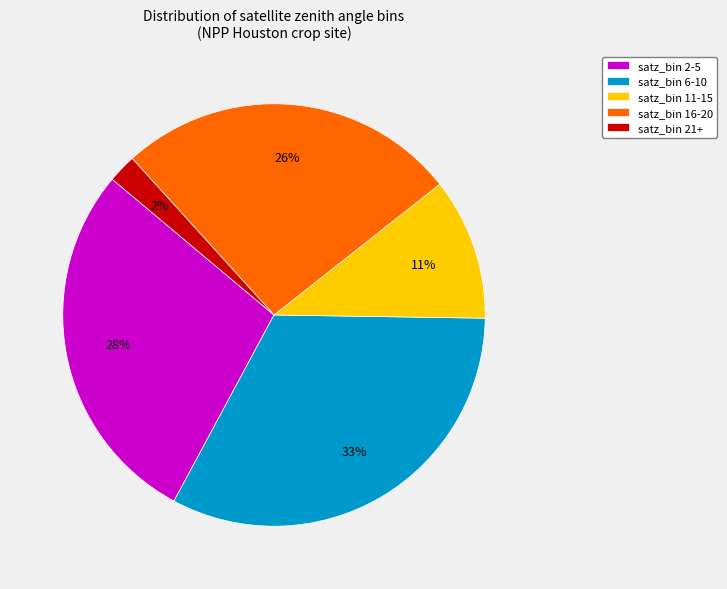

What is the smallest slice in the pie chart?

satz_bin 21+